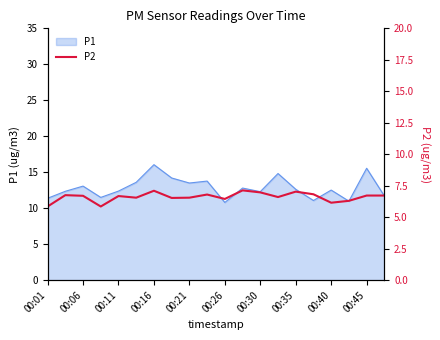

Which label corresponds to the smallest value in the chart?

00:01